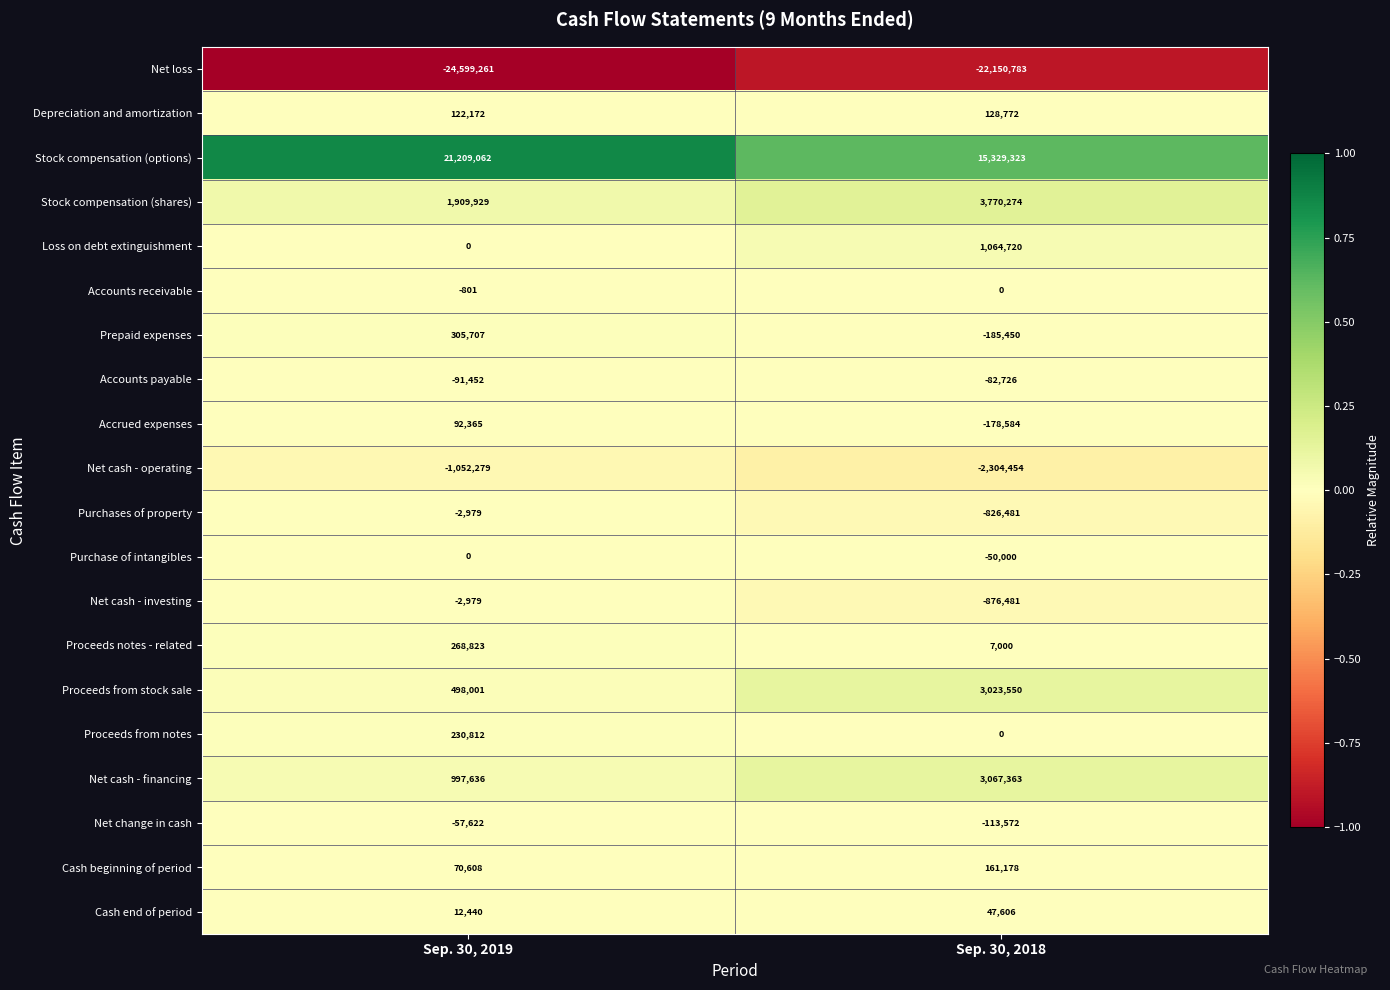

Between Sep. 30, 2019 and Sep. 30, 2018, which series saw the biggest shift?

Stock compensation (options)